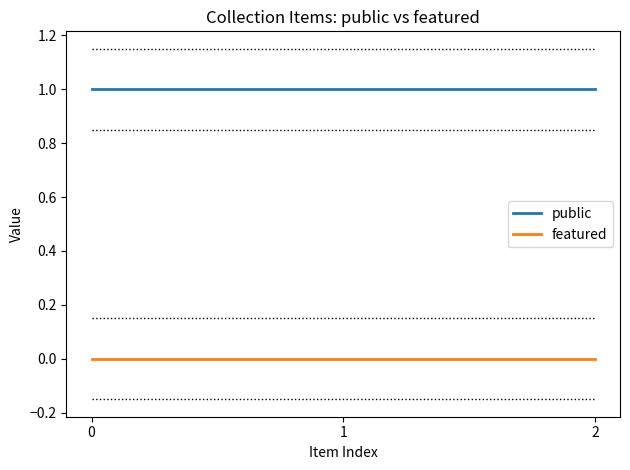

List the series in order of their overall mean, lowest first.

featured, public